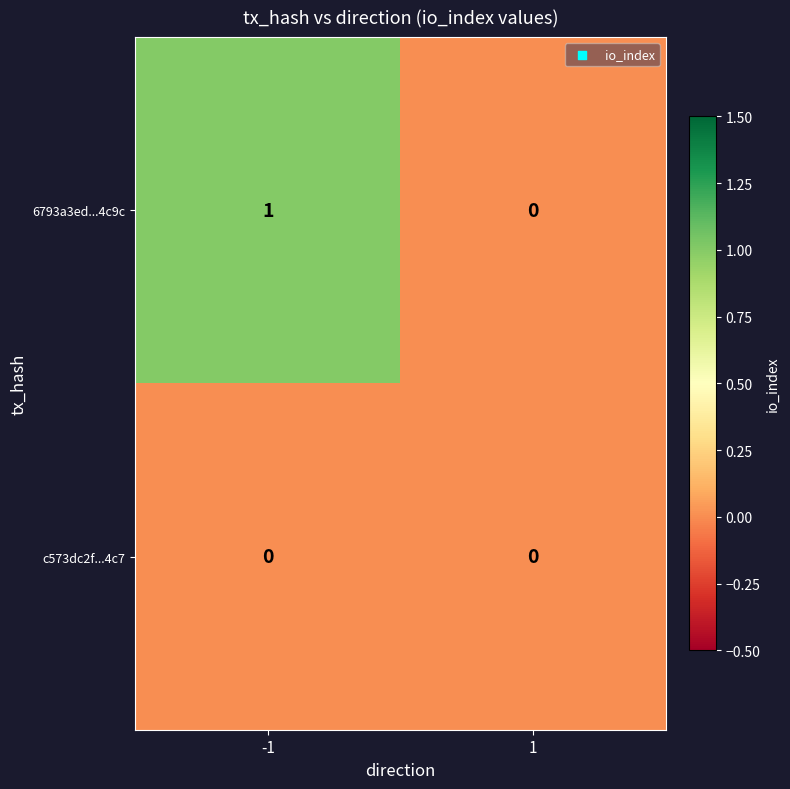

Rank the series at -1 from highest to lowest value.

6793a3ed...4c9c, c573dc2f...4c7